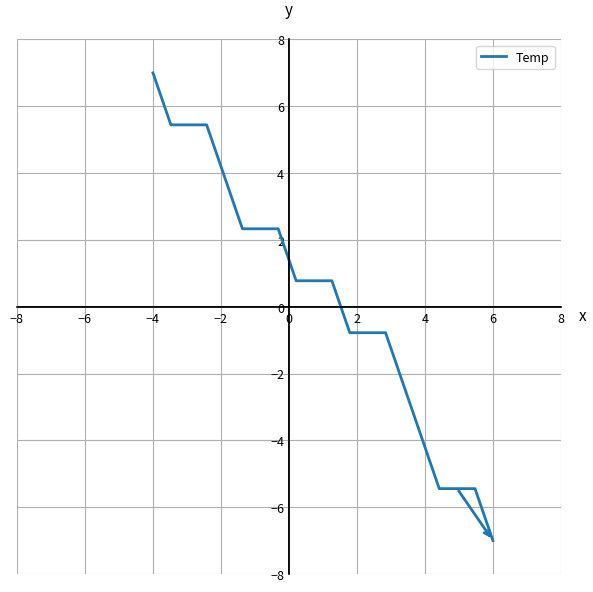

What is the difference between the maximum and minimum values?

14.0